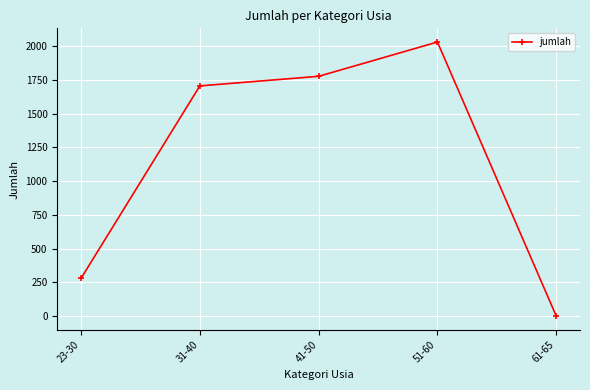

True or false: the data has more than 1 interior local peaks.

False